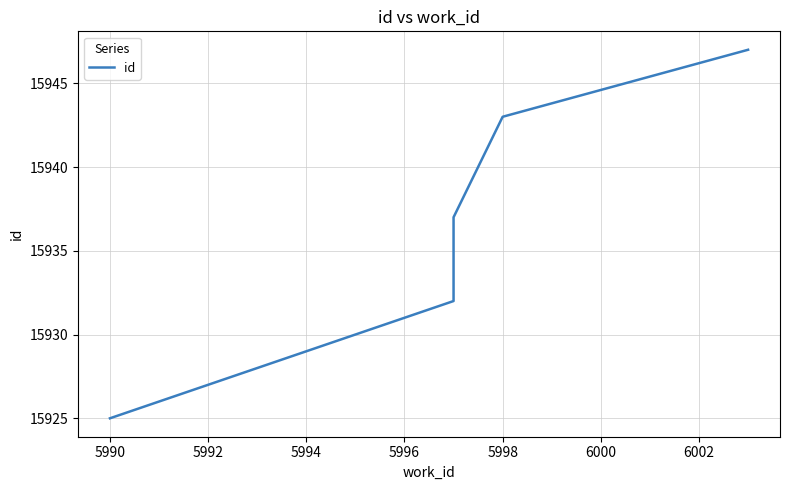

What is the smallest value displayed?

15925